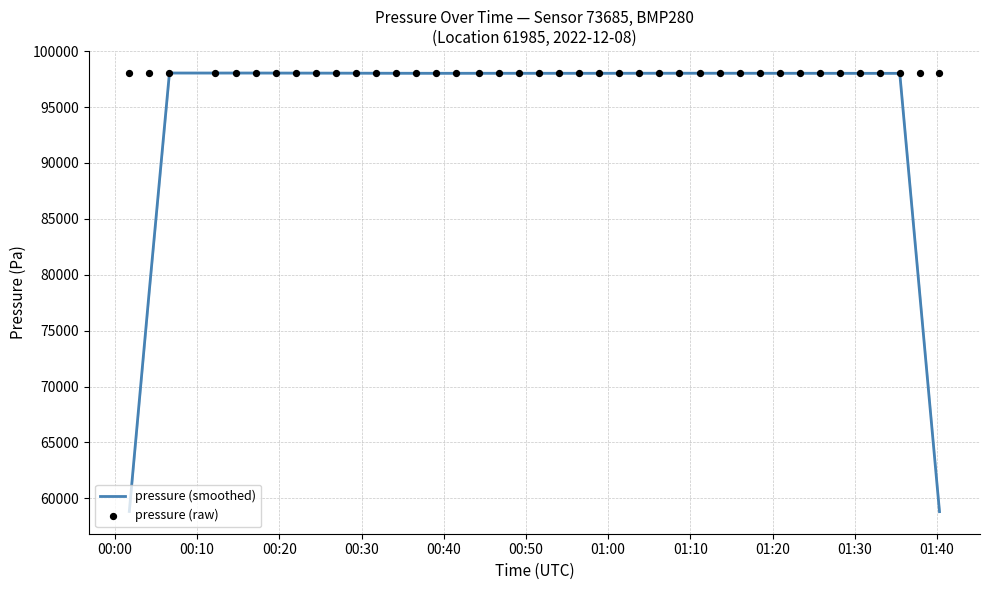

What is the lowest value of the pressure (smoothed) series?

58811.9